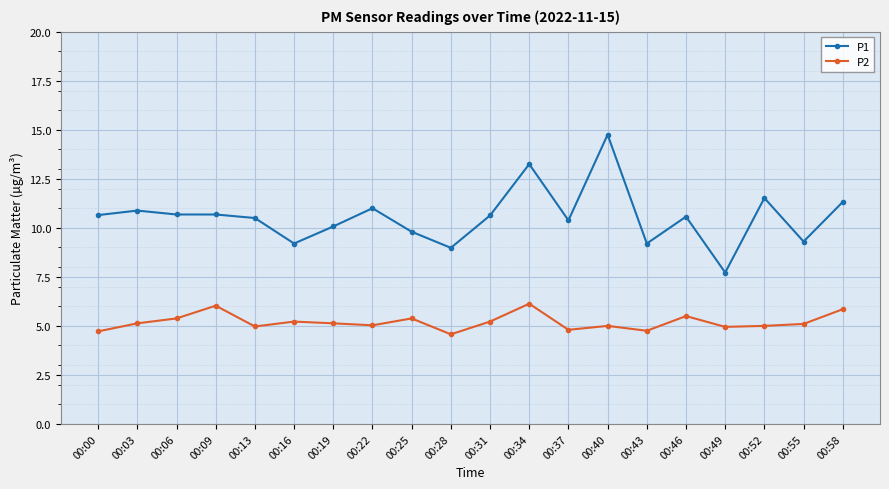

What is the maximum value shown in the chart?

14.8